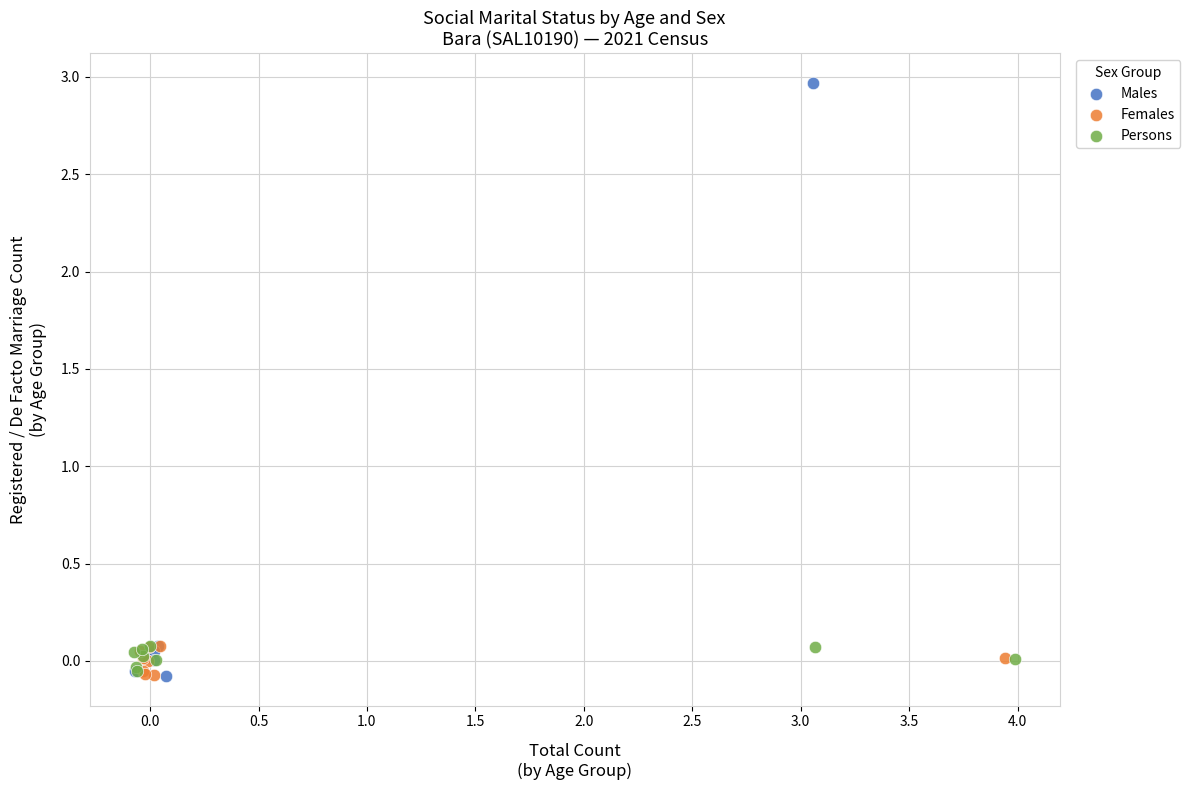

What are all the series names shown in the legend?

Males, Females, Persons